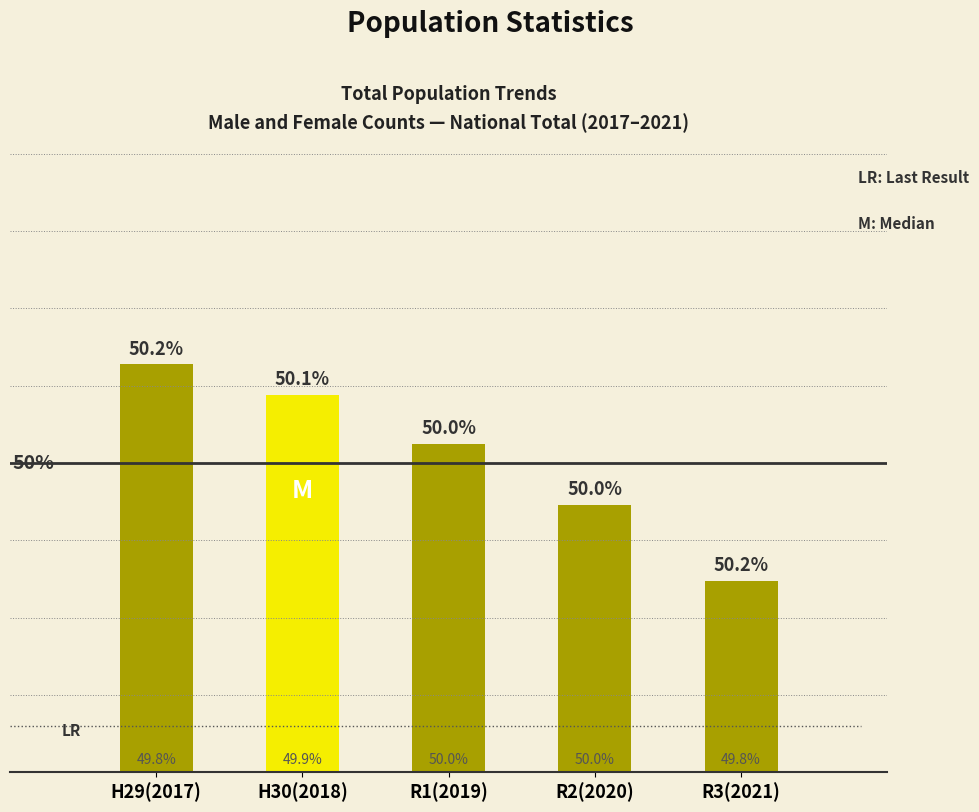

Rank the categories by value from lowest to highest.

R3(2021), R2(2020), R1(2019), H30(2018), H29(2017)